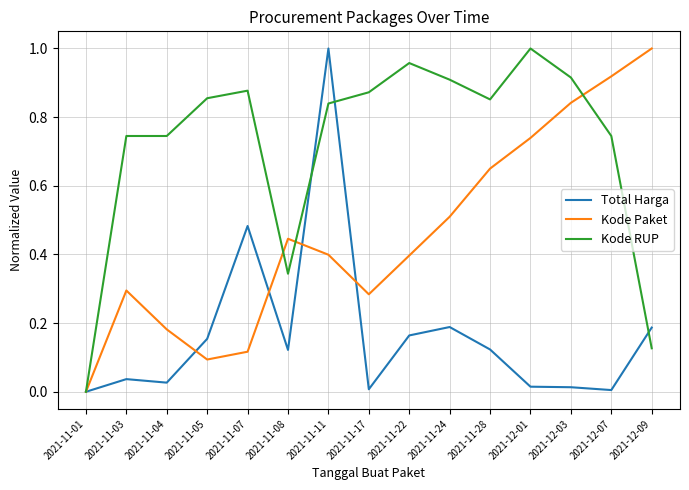

How many lines are shown in the chart?

3